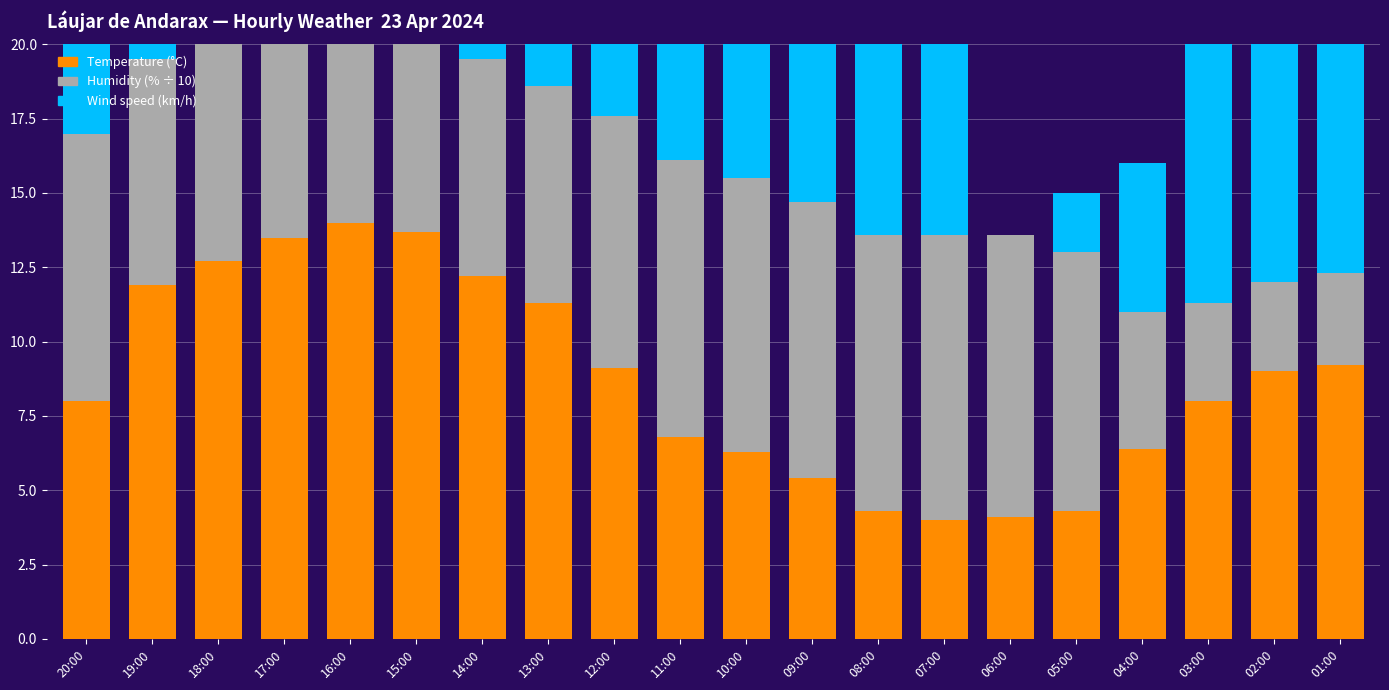

What position from the right is 03:00?

3